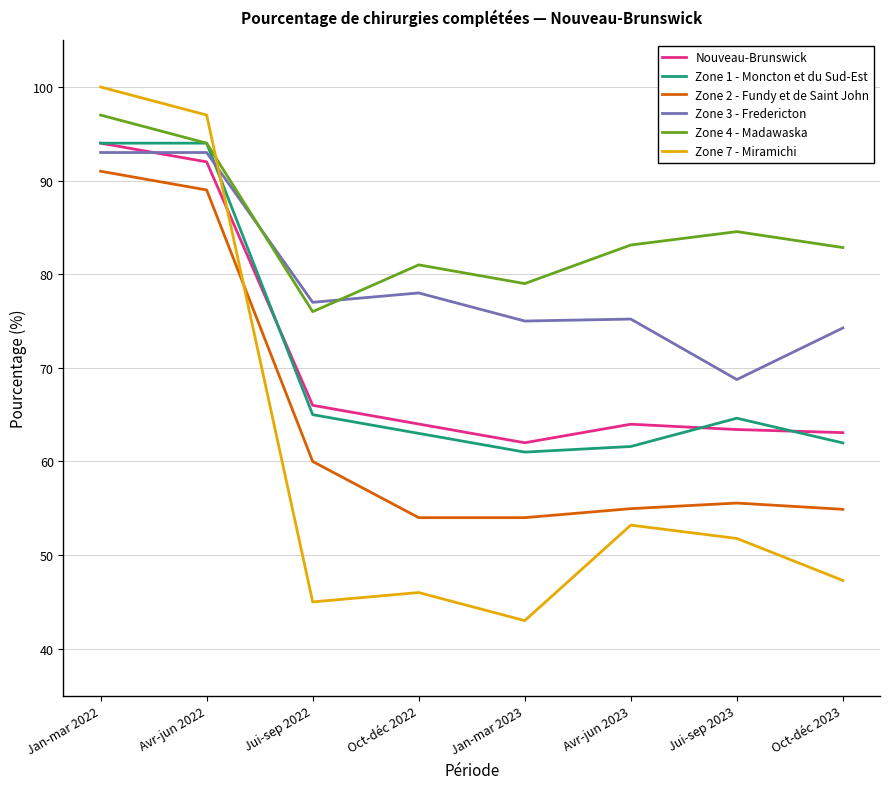

What is the difference between the highest and lowest values at Jan-mar 2023?

36.0